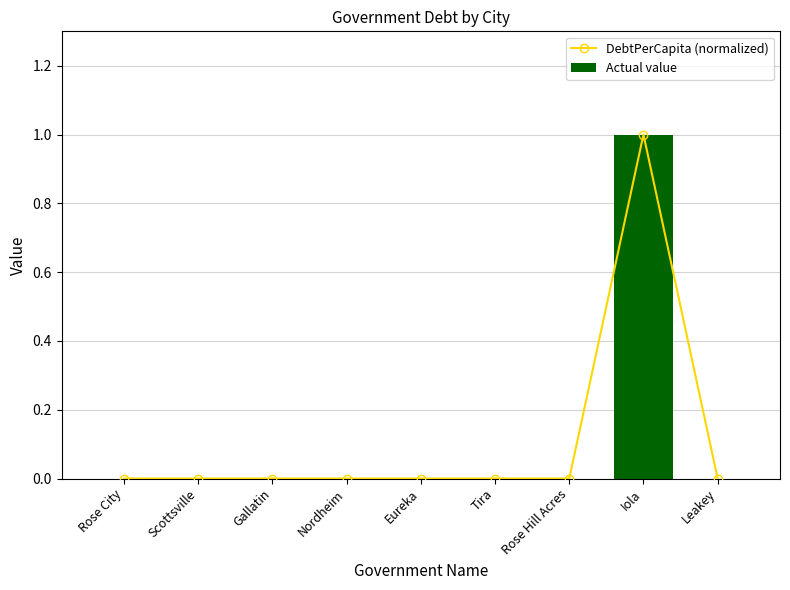

How many distinct data groups are displayed?

2